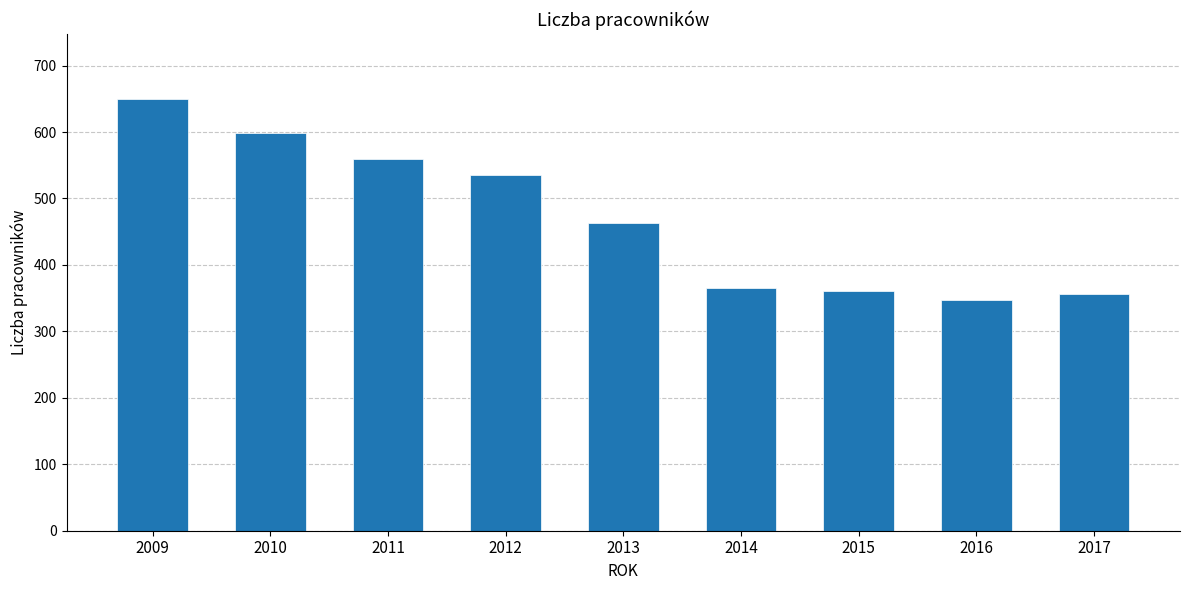

Are the bars grouped side by side (vs. stacked)?

No